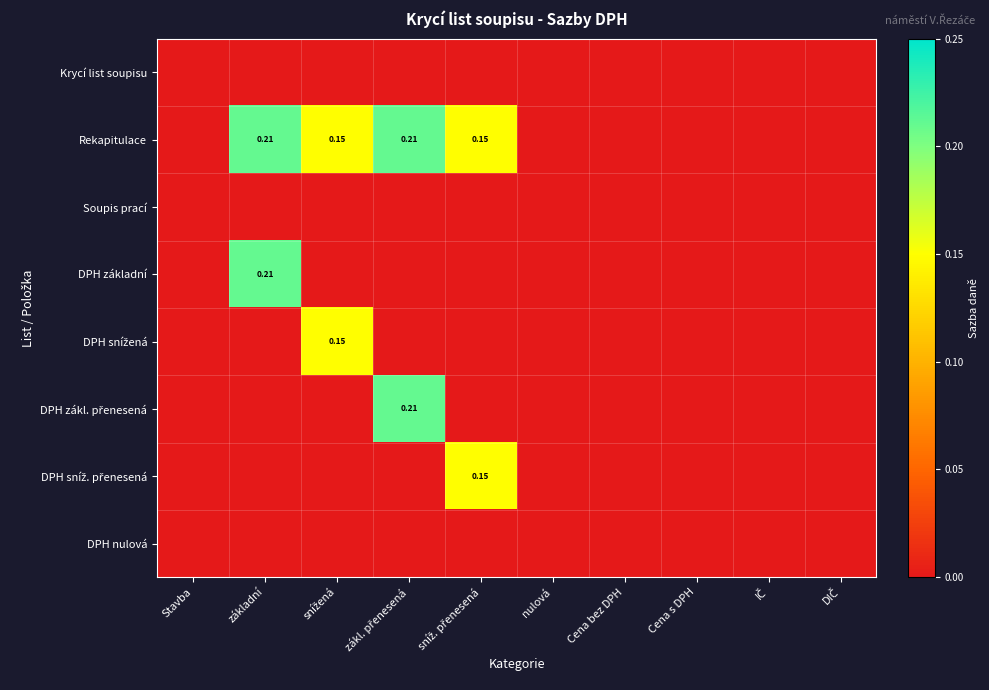

How many categories are shown in the chart?

10